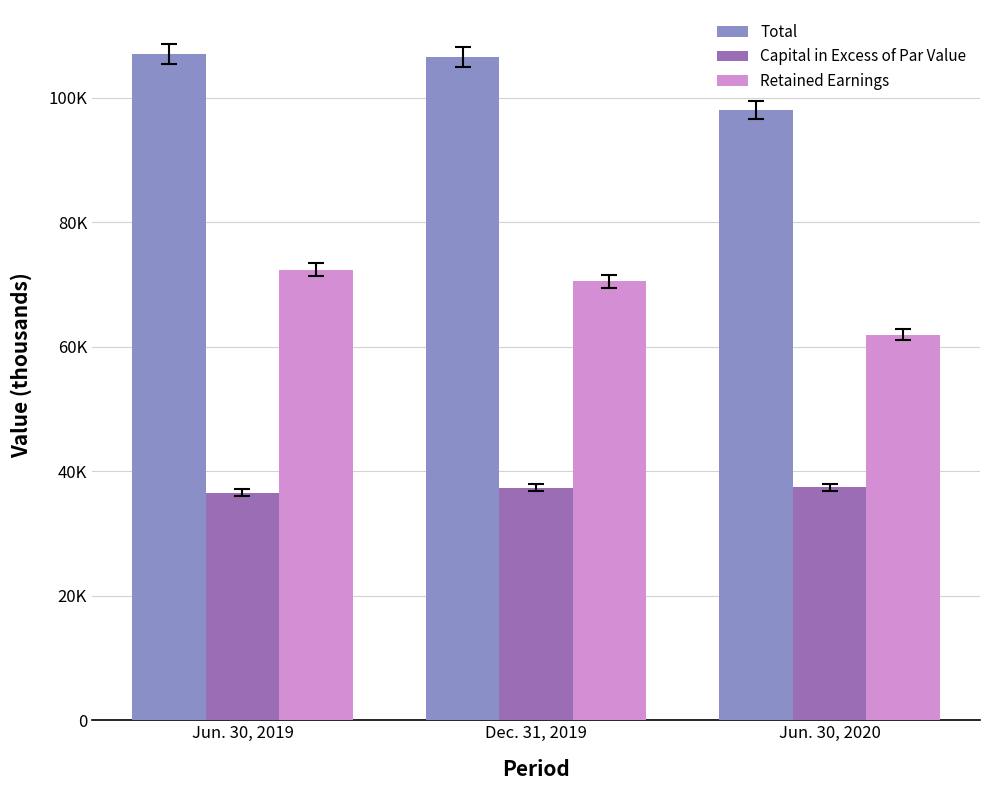

Where is Total nearest to the value 102565?

Dec. 31, 2019